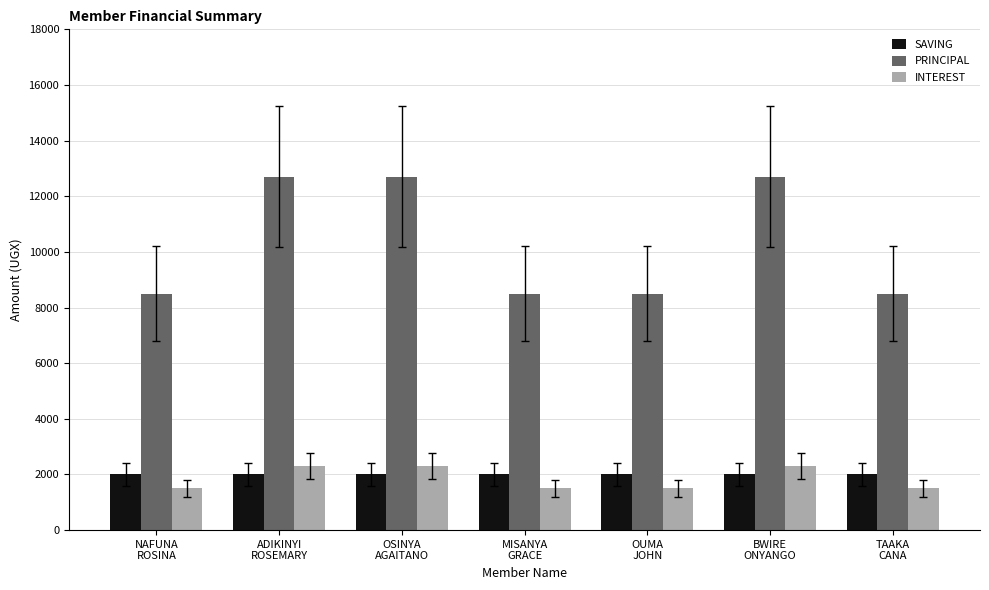

Count the INTEREST values in the range 1500 to 2300.

7